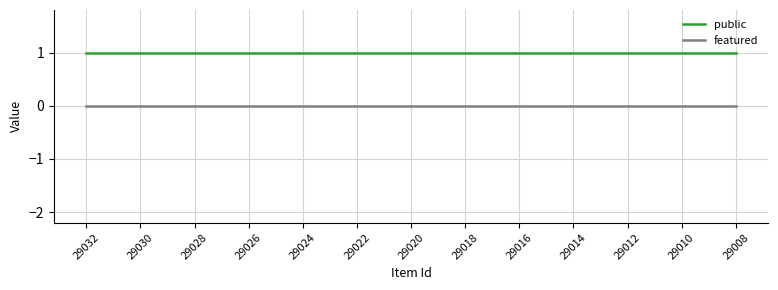

Which series has the largest total across all categories?

public